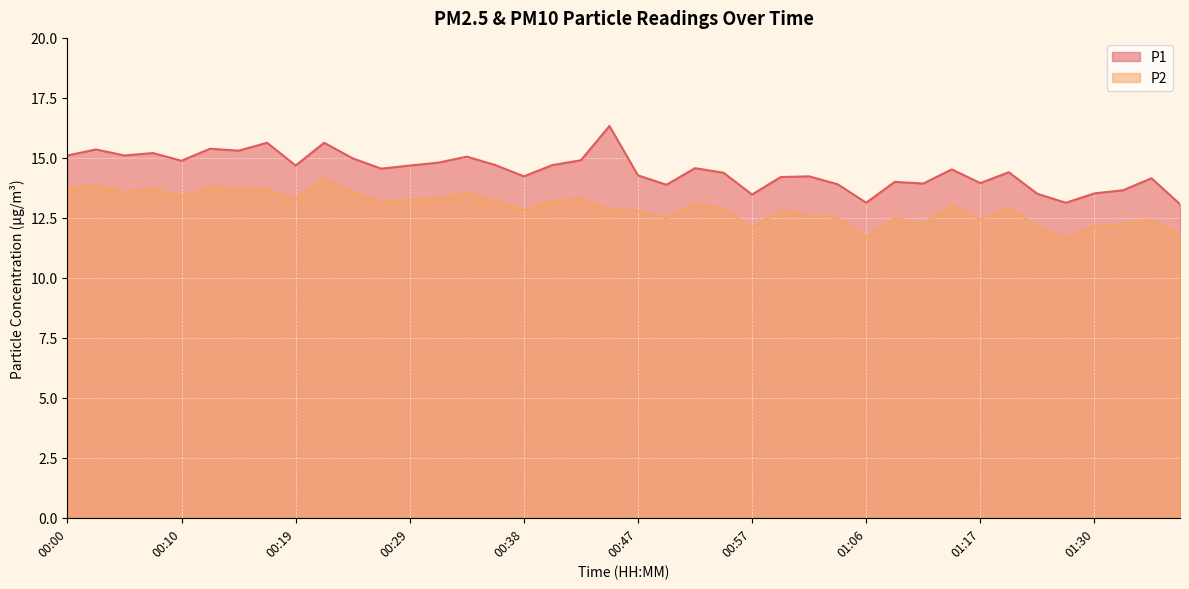

True or false: P2 has a value of 23.2 at 00:05.

False